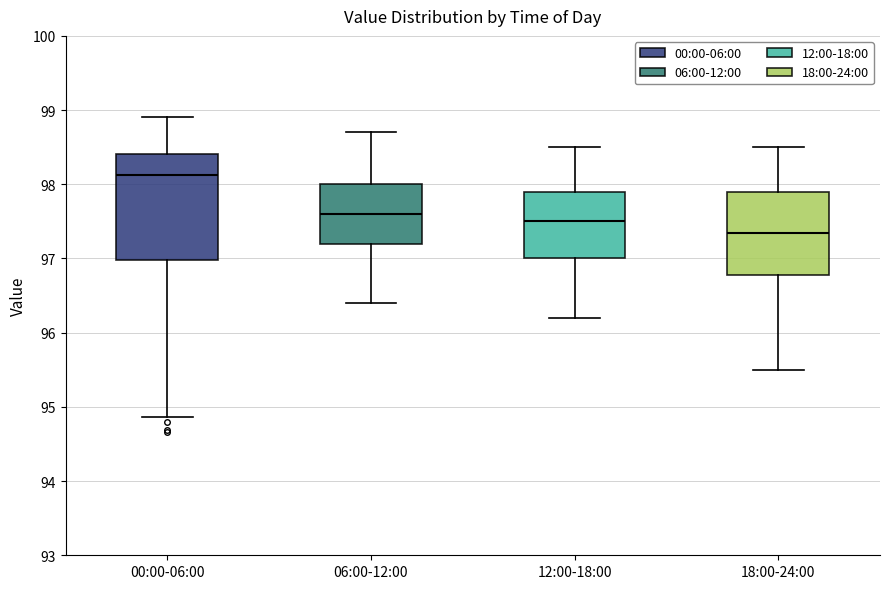

Reading left to right, read every box against the y-axis: the position of its median line, the range the box covers, and the ends of its whiskers. The values are not printed on the chart, so give them approximately, as read against the axis.

00:00-06:00: median 98.1, box 97.0 to 98.4, whiskers 94.9 to 98.9
06:00-12:00: median 97.6, box 97.2 to 98.0, whiskers 96.4 to 98.7
12:00-18:00: median 97.5, box 97.0 to 97.9, whiskers 96.2 to 98.5
18:00-24:00: median 97.4, box 96.8 to 97.9, whiskers 95.5 to 98.5